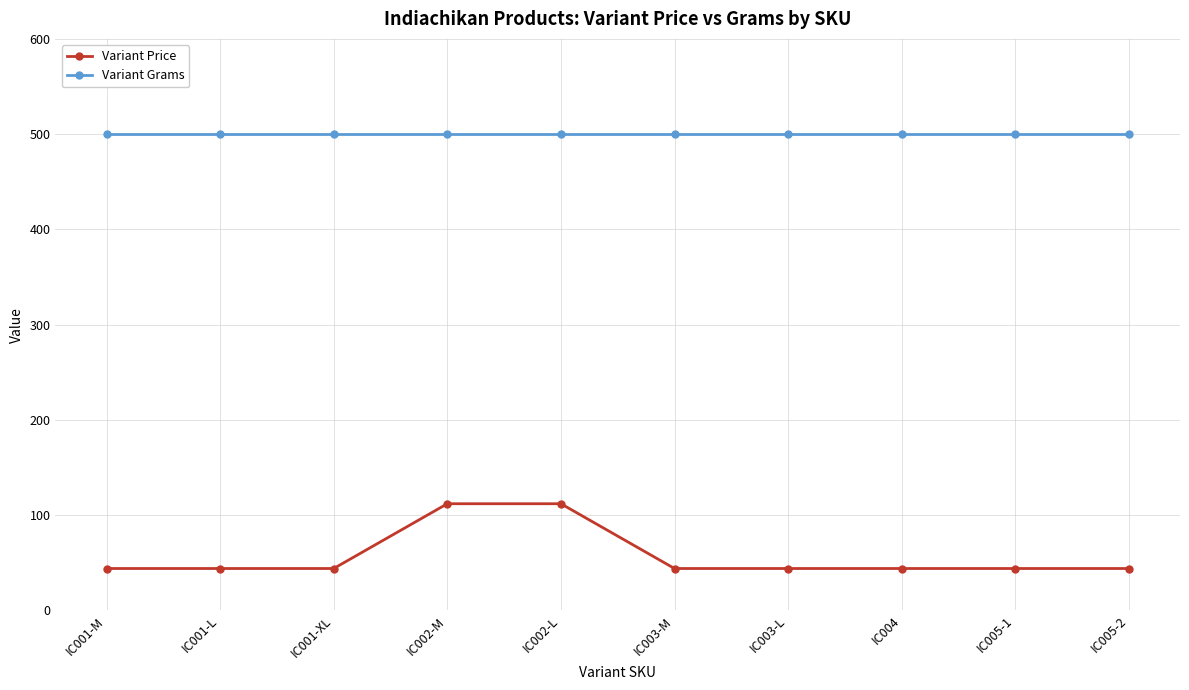

True or false: Variant Price and Variant Grams cross at least once.

False